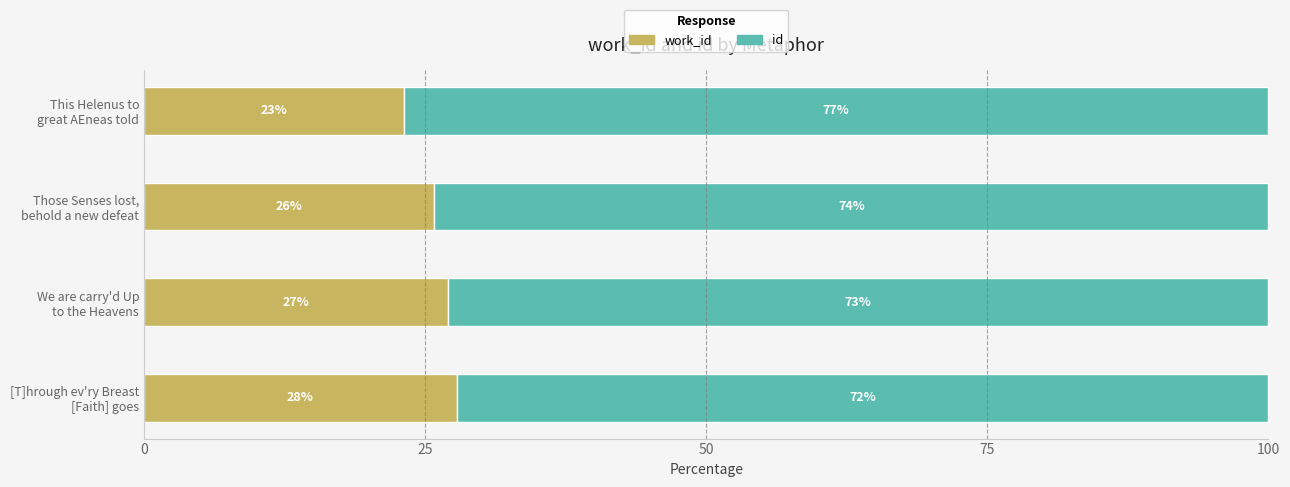

Rank the series by their maximum value, from lowest to highest.

work_id, id